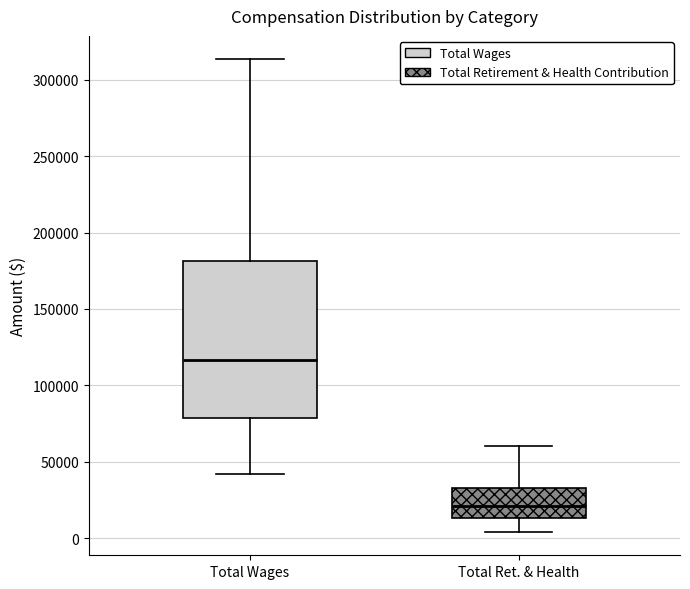

Which box's median line is the highest?

Total Wages